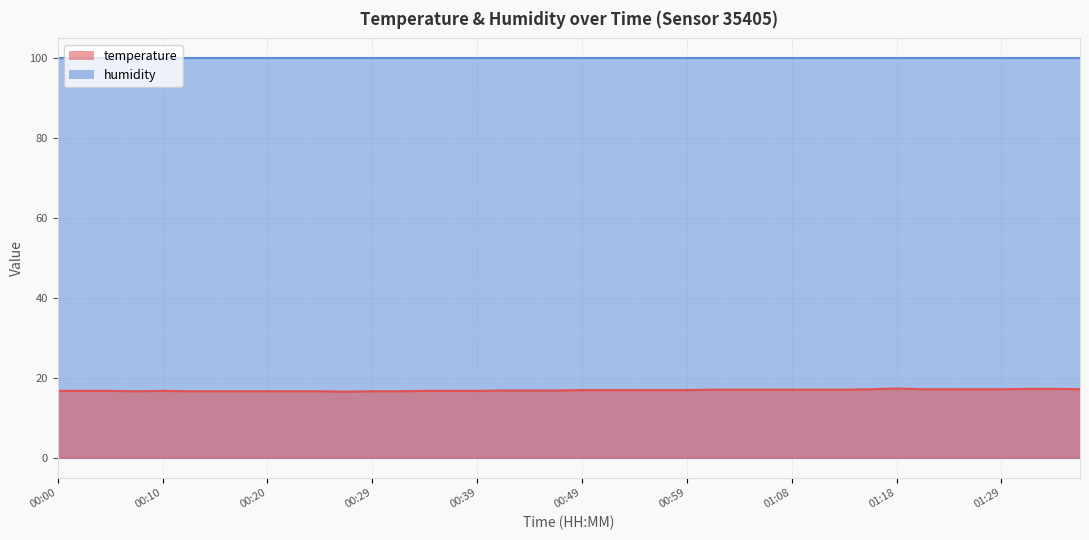

Which has a higher value, 00:27 or 00:39?

00:39